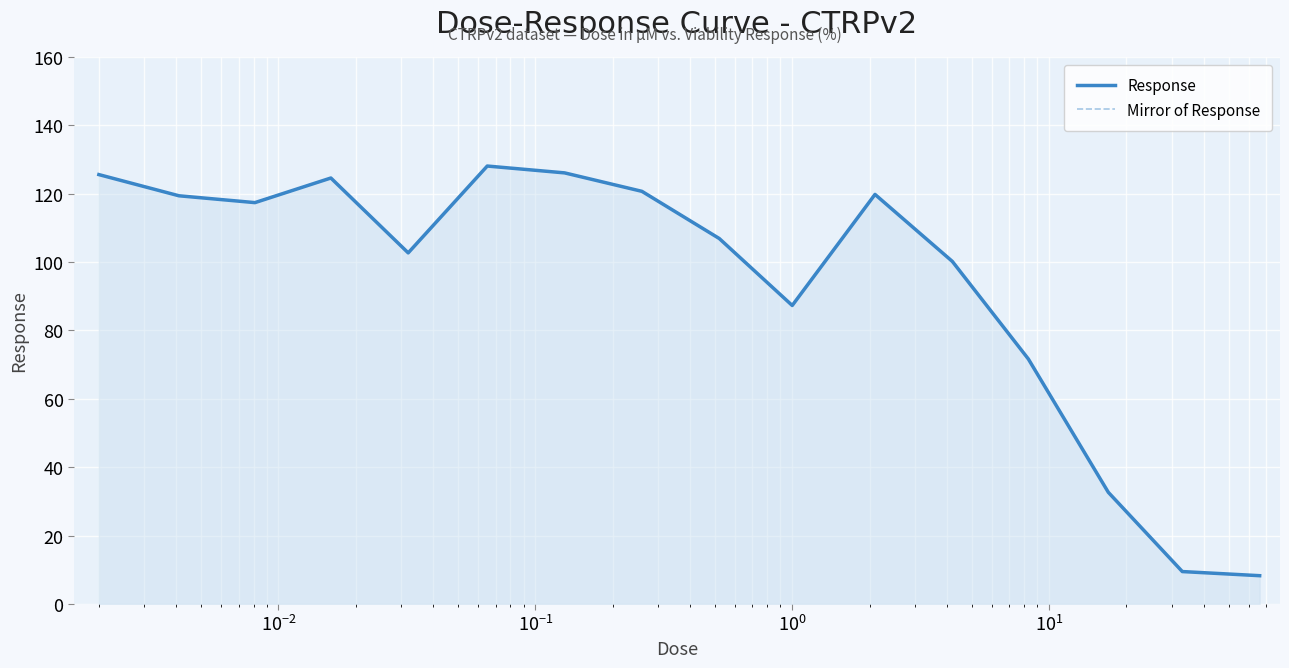

True or false: Mirror of Response and Response intersect in this chart.

False